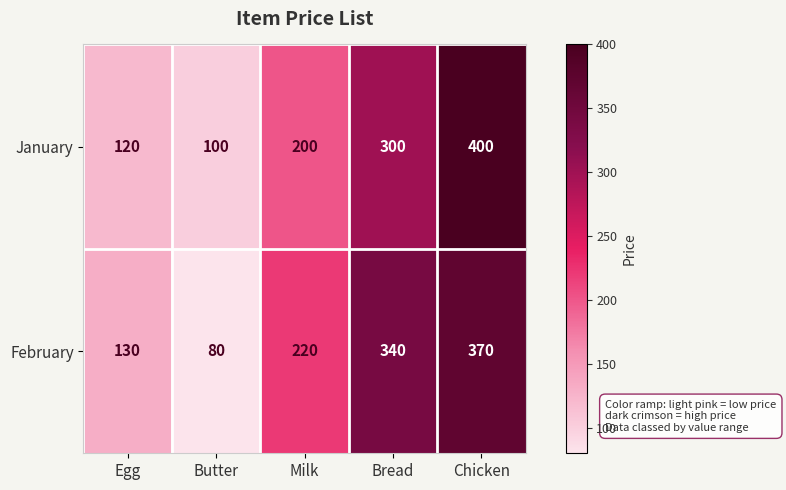

How many distinct data groups are displayed?

2